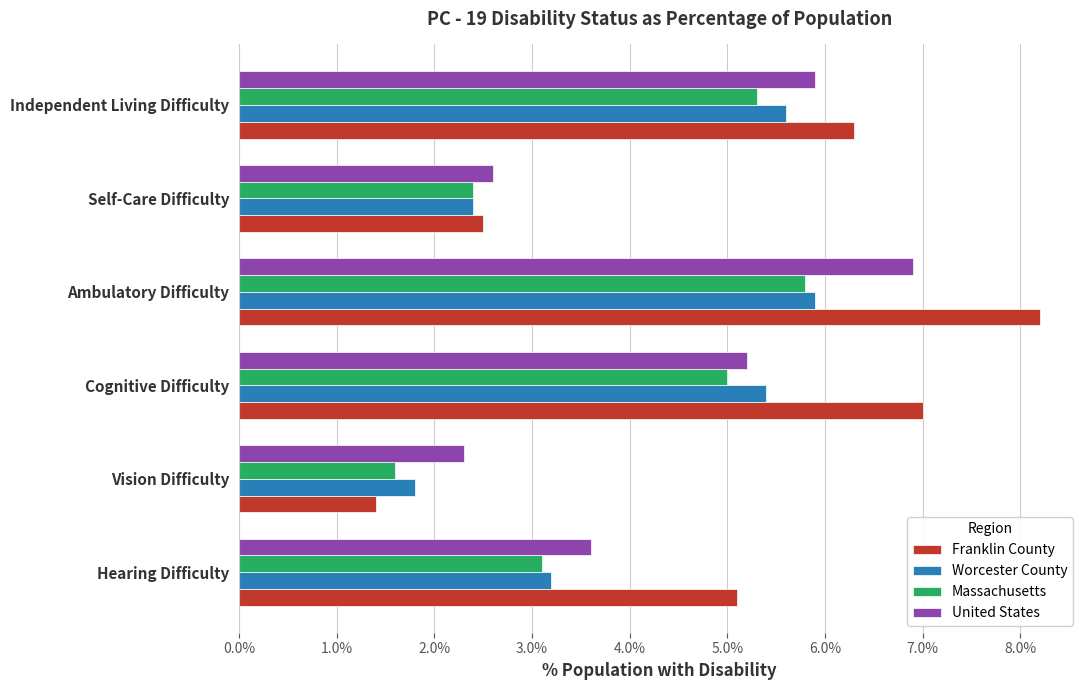

What position from the left is Independent Living Difficulty?

6